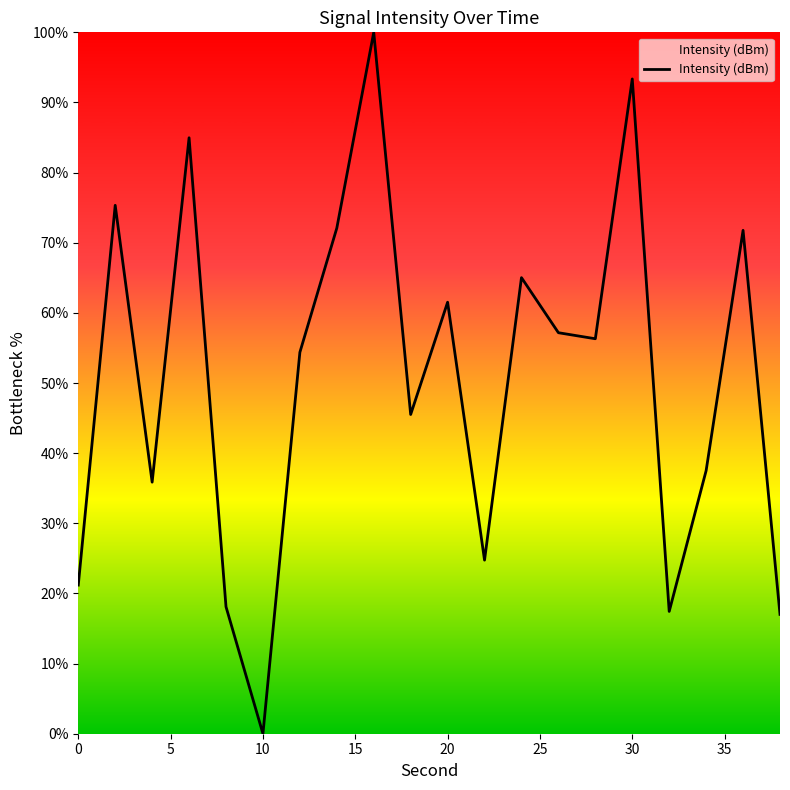

What is the difference between the maximum and minimum values?

100.0